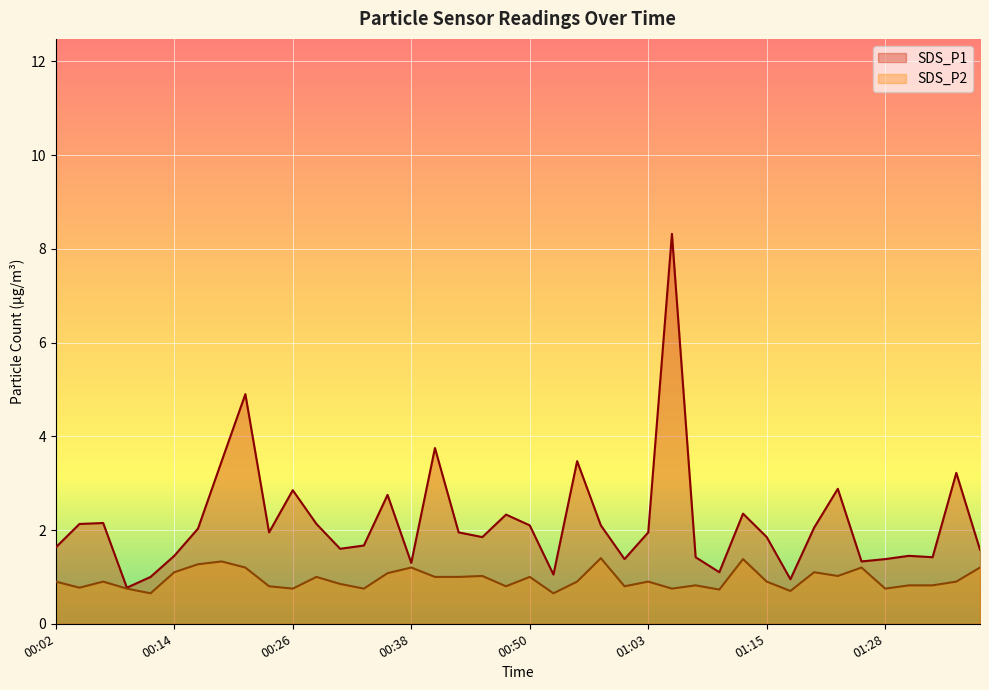

What are all the series names shown in the legend?

SDS_P1, SDS_P2